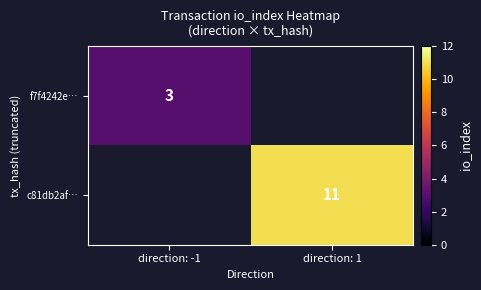

Which label corresponds to the largest value in the chart?

direction: 1